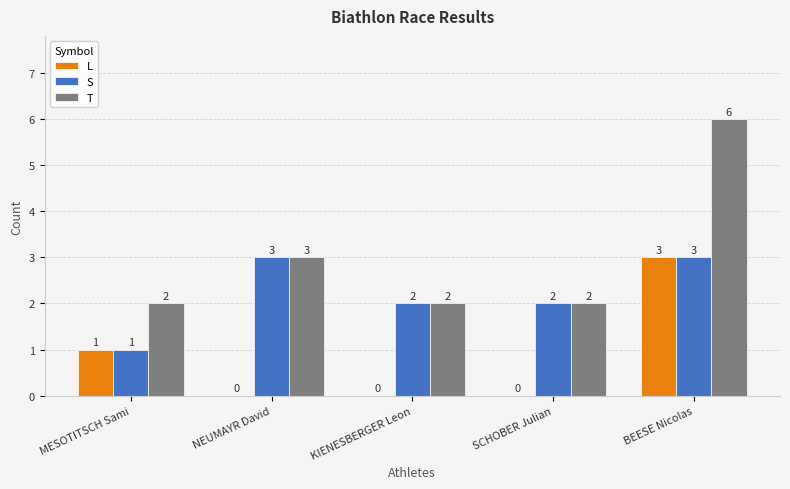

Reading left to right, extract all data points from this chart.

L: MESOTITSCH Sami=1	NEUMAYR David=0	KIENESBERGER Leon=0	SCHOBER Julian=0	BEESE Nicolas=3
S: MESOTITSCH Sami=1	NEUMAYR David=3	KIENESBERGER Leon=2	SCHOBER Julian=2	BEESE Nicolas=3
T: MESOTITSCH Sami=2	NEUMAYR David=3	KIENESBERGER Leon=2	SCHOBER Julian=2	BEESE Nicolas=6